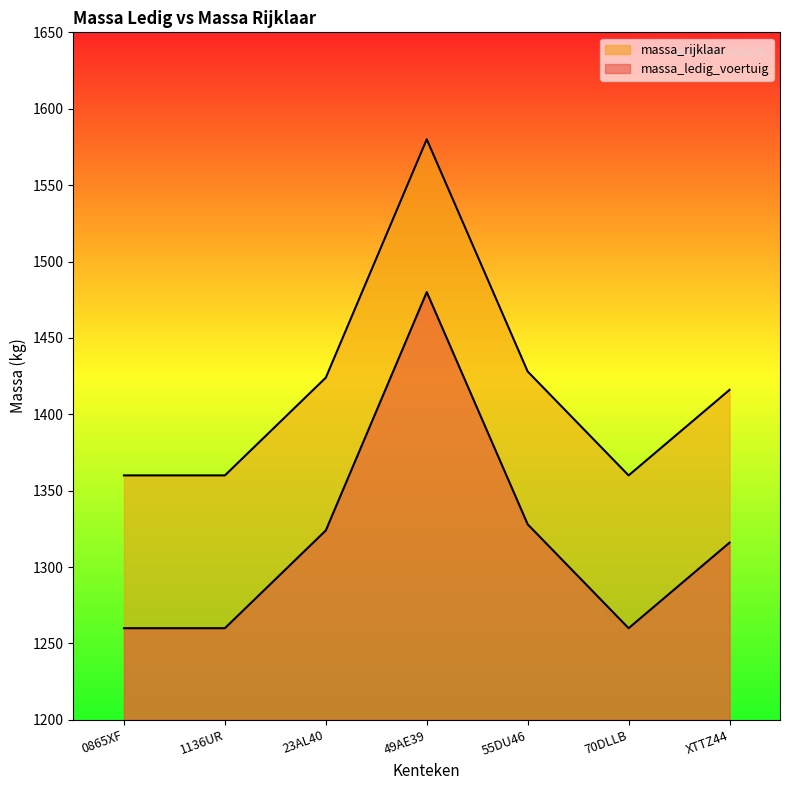

True or false: massa_ledig_voertuig and massa_rijklaar intersect in this chart.

False